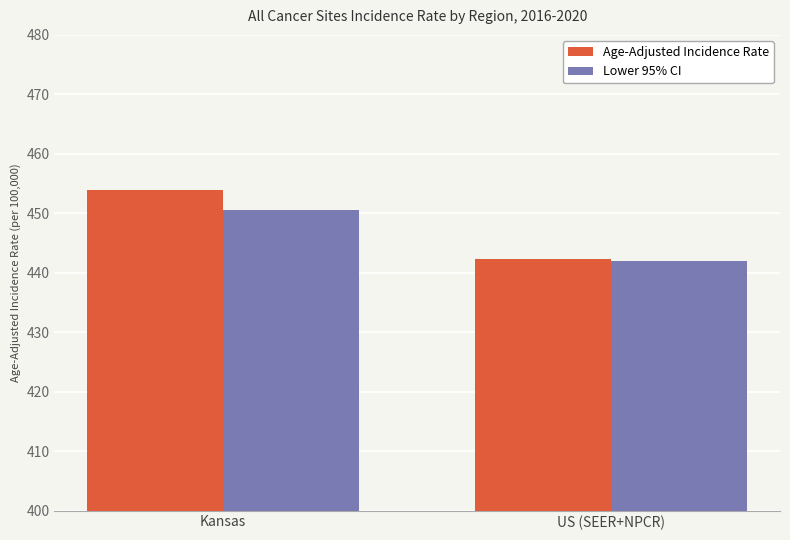

How many bars are there in each group?

2